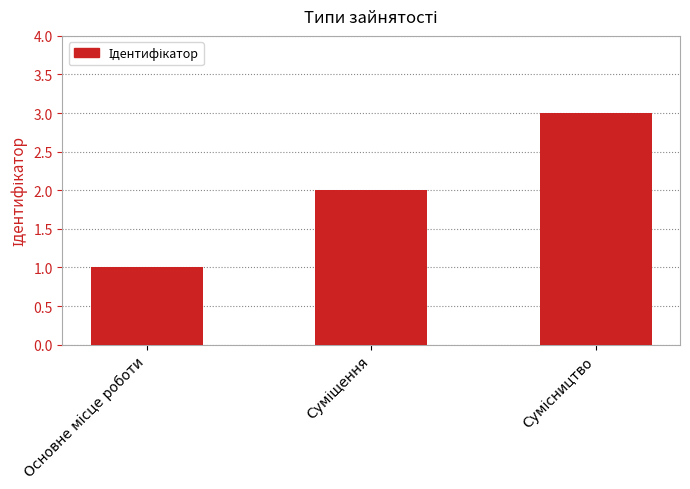

What is the sum of all values?

6